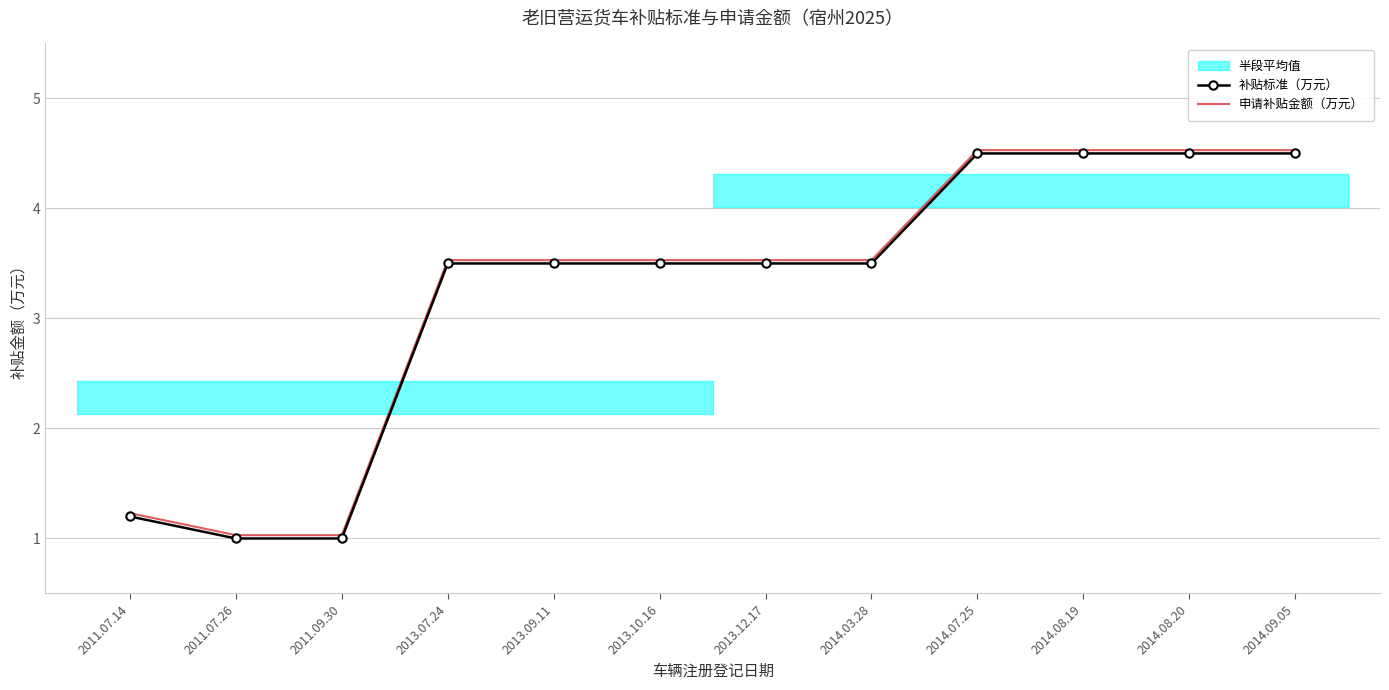

What is the lowest value of the 补贴标准（万元） series?

1.0